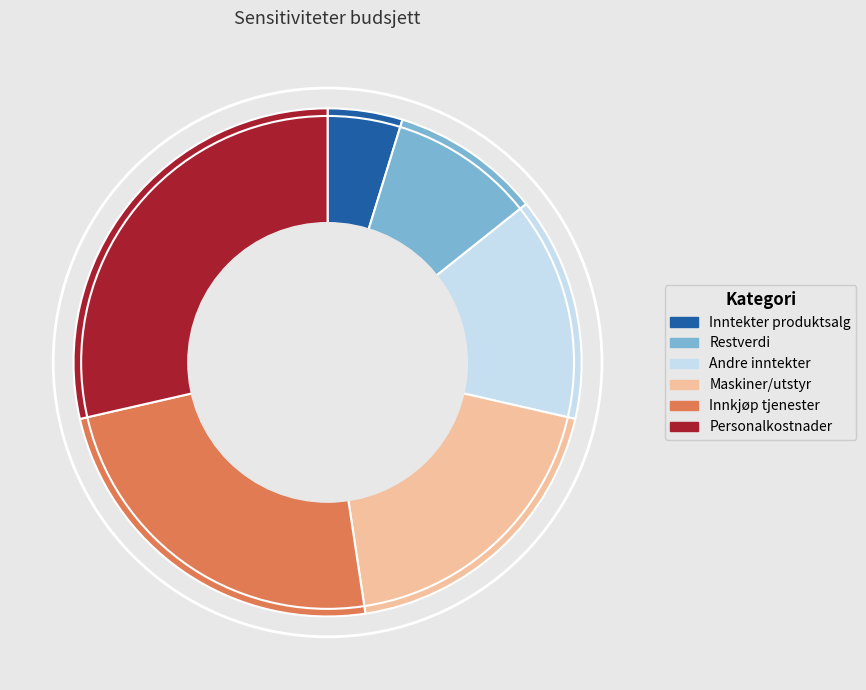

The Inntekter produktsalg slice represents 5% of the pie. True or false?

True